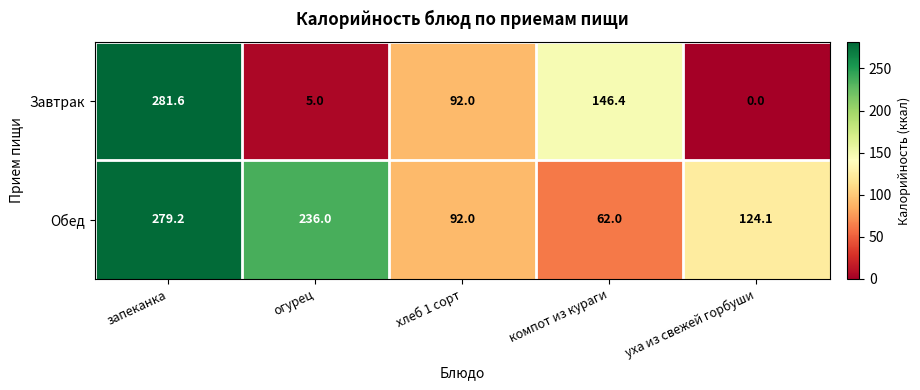

Is it true that Обед equals 236.0 at огурец?

True